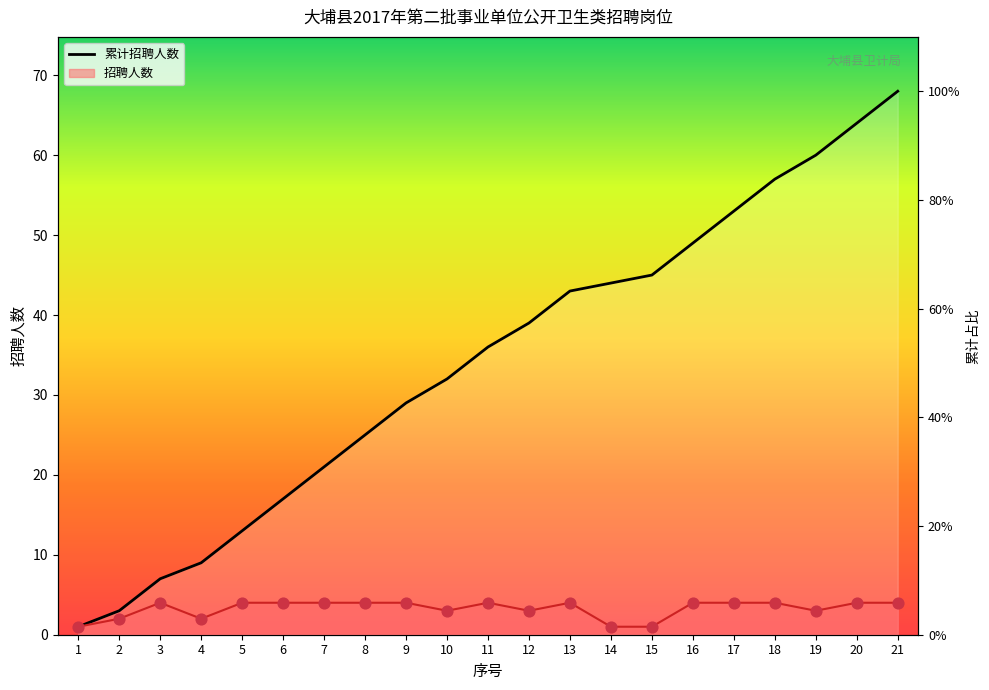

Is the value of 招聘人数 at 7 greater than the value of 岗位代码累计 at 17?

No